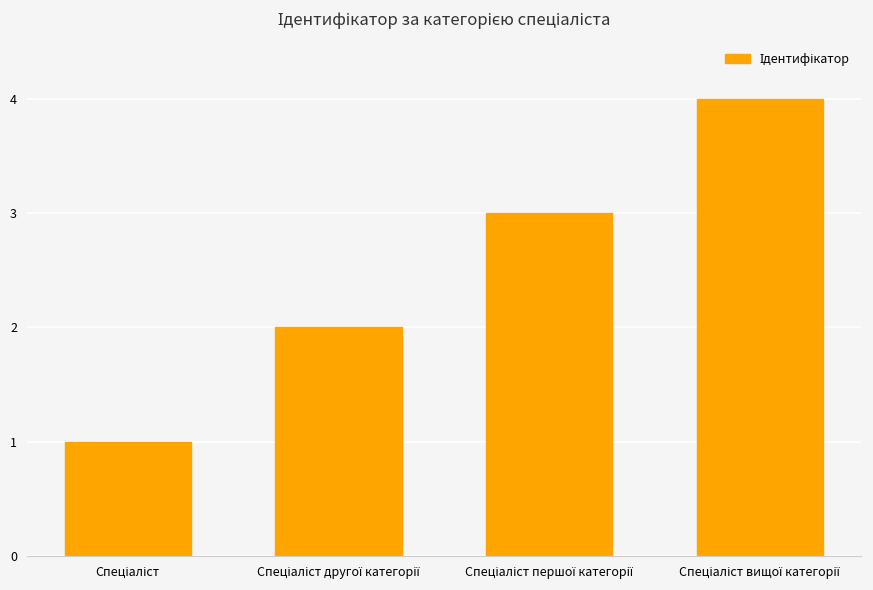

What is the sum of all values?

10